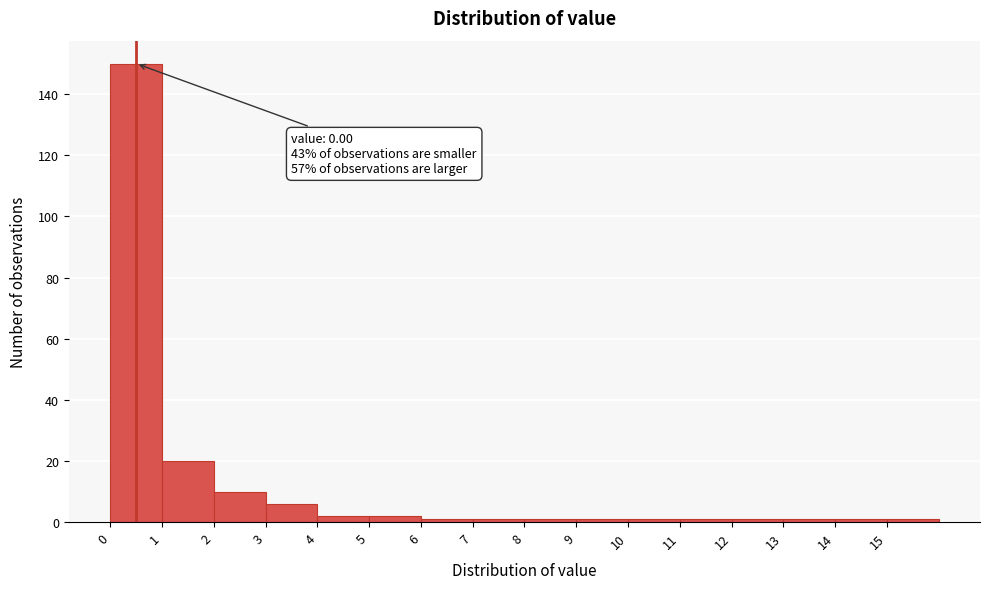

Which range on the x-axis has the tallest bar?

0 to 1